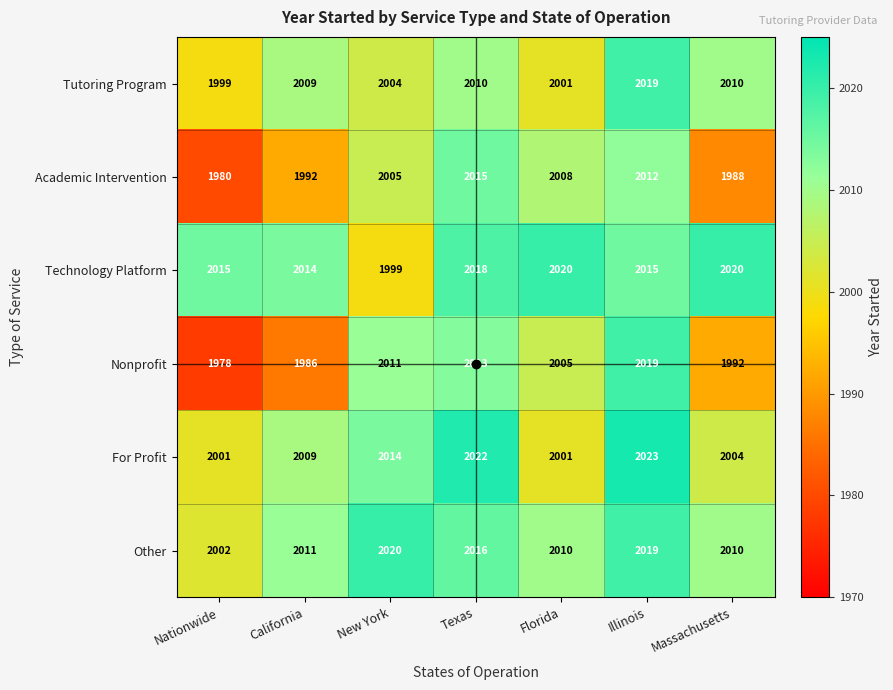

At New York, list the series in order from largest to smallest.

Other, For Profit, Nonprofit, Academic Intervention, Tutoring Program, Technology Platform